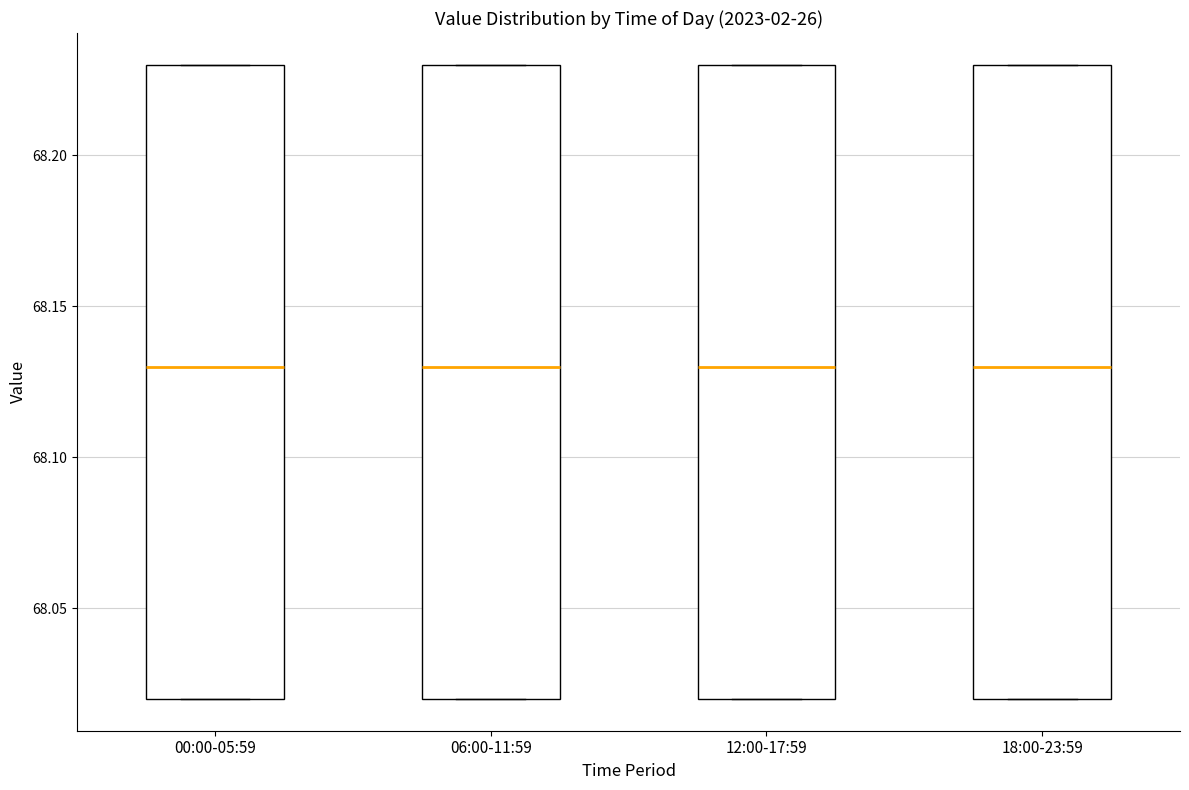

Reading left to right, read every box against the y-axis: the position of its median line, the range the box covers, and the ends of its whiskers. The values are not printed on the chart, so give them approximately, as read against the axis.

00:00-05:59: median 68.13, box 68.02 to 68.23, whiskers 68.02 to 68.23
06:00-11:59: median 68.13, box 68.02 to 68.23, whiskers 68.02 to 68.23
12:00-17:59: median 68.13, box 68.02 to 68.23, whiskers 68.02 to 68.23
18:00-23:59: median 68.13, box 68.02 to 68.23, whiskers 68.02 to 68.23